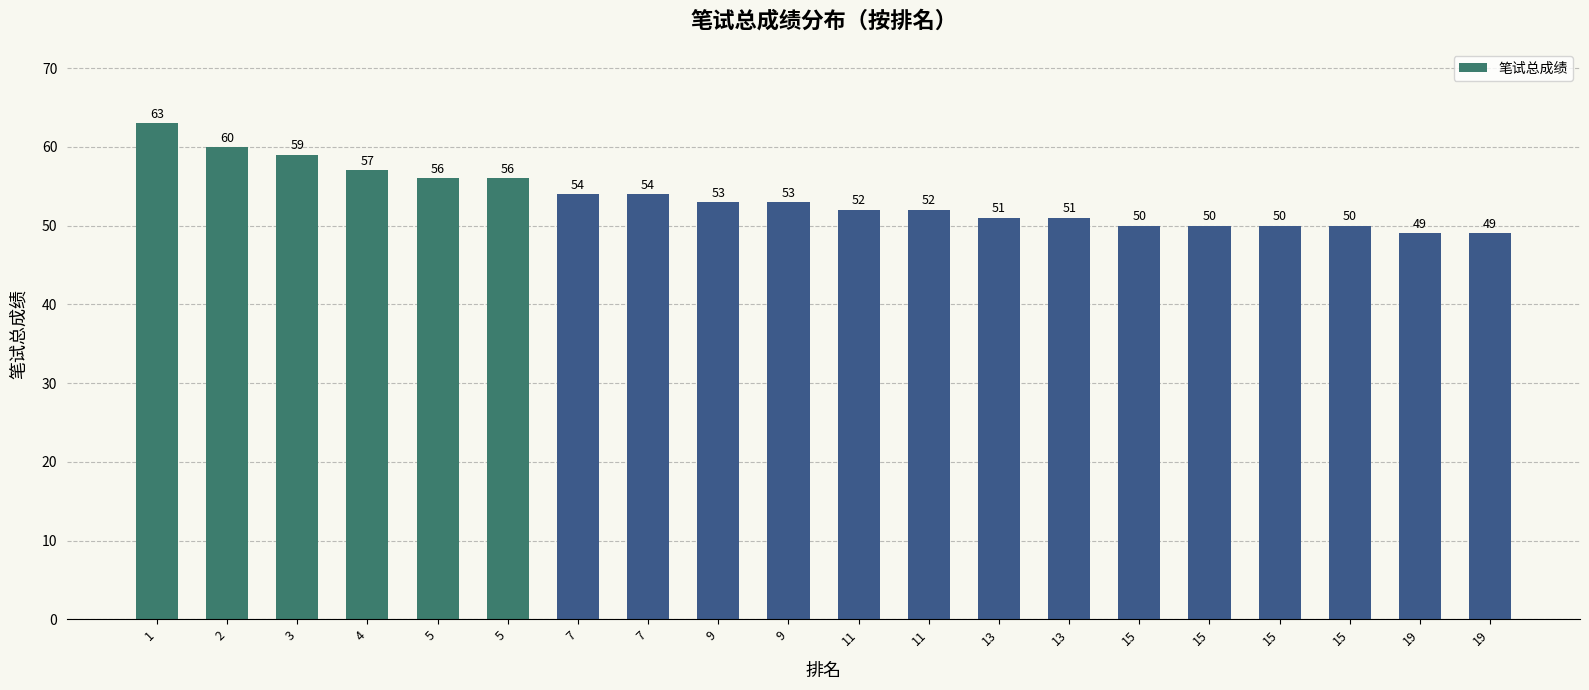

Which has a higher value, 15 or 13?

13